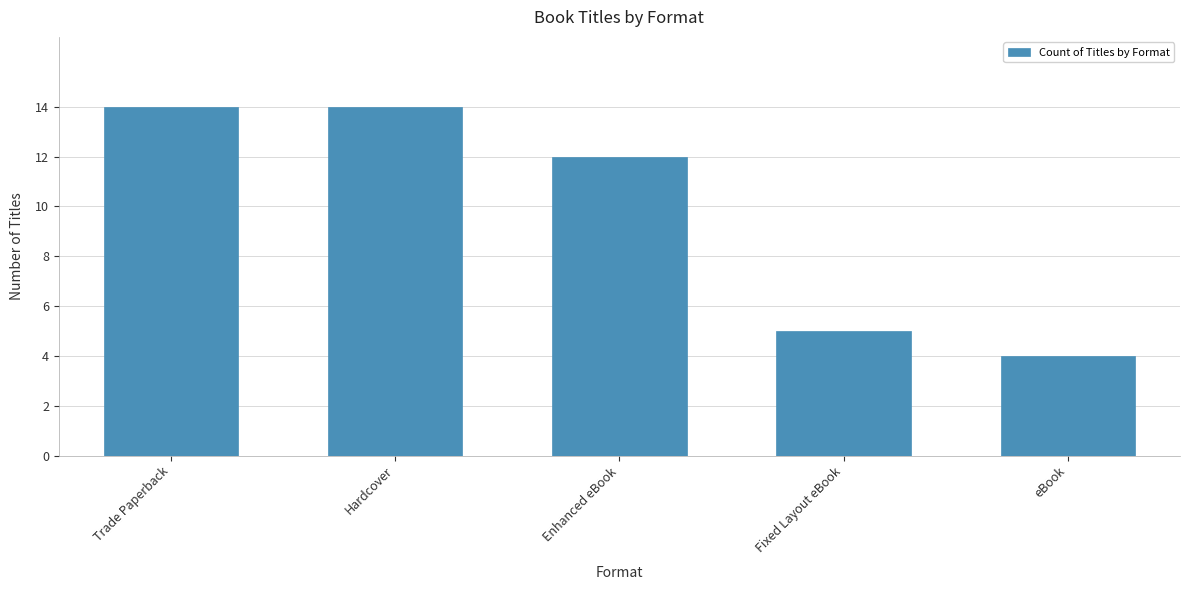

Reading right to left, transcribe all the data shown in this chart.

eBook=4	Fixed Layout eBook=5	Enhanced eBook=12	Hardcover=14	Trade Paperback=14